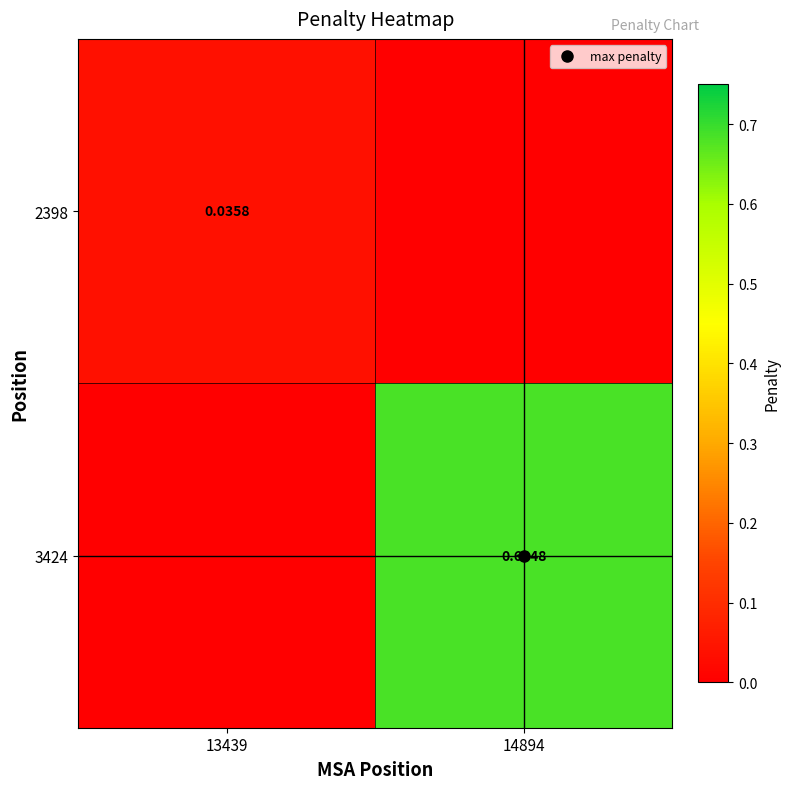

What is the sum of all 3424 values?

0.7